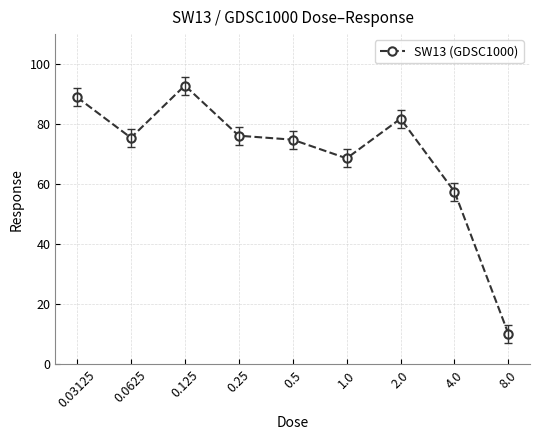

Reading left to right, transcribe all the data shown in this chart.

89.0	75.5	92.9	76.2	74.8	68.6	81.8	57.5	10.1